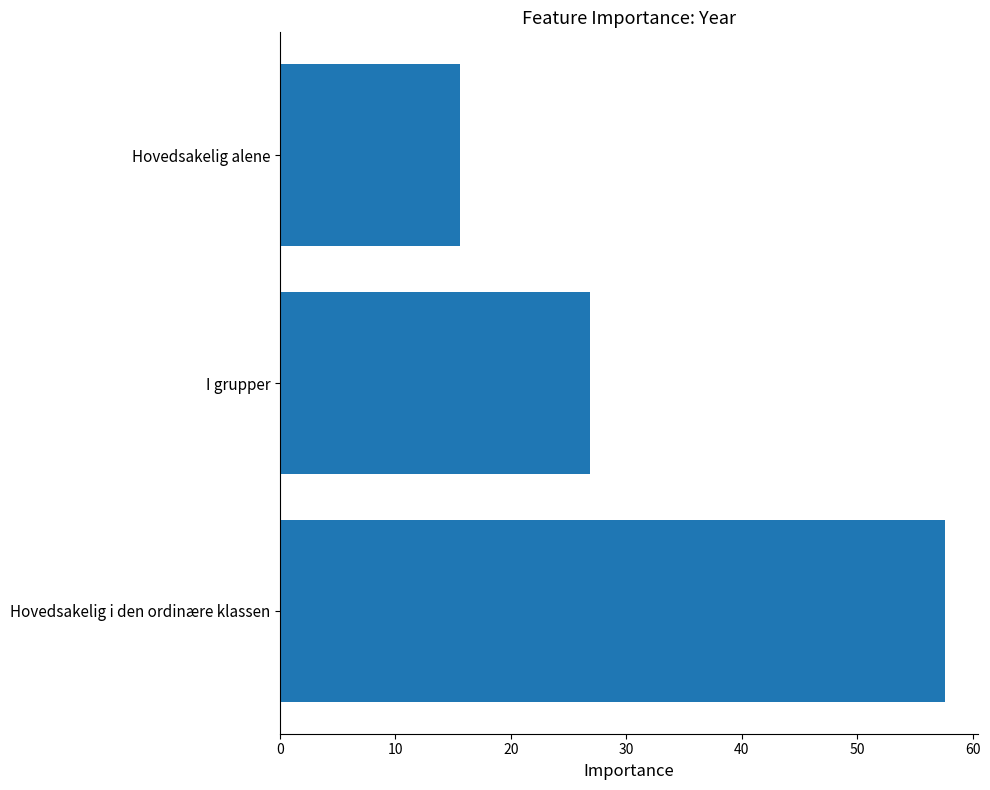

Between Hovedsakelig alene and I grupper, which is larger?

I grupper